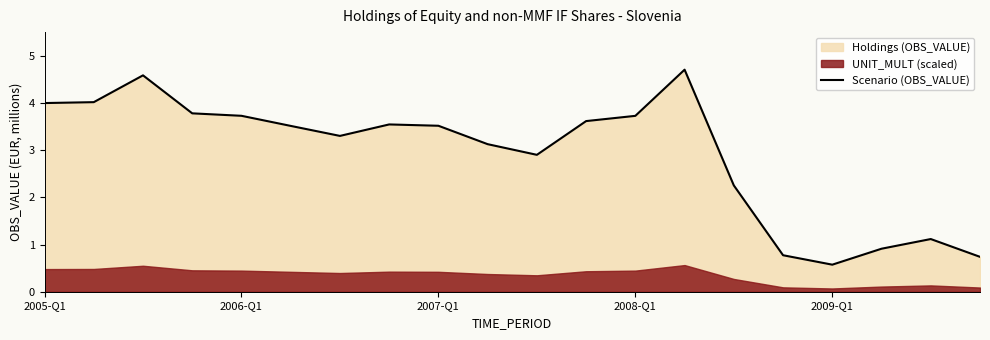

Where is the data nearest to the value 2?

14